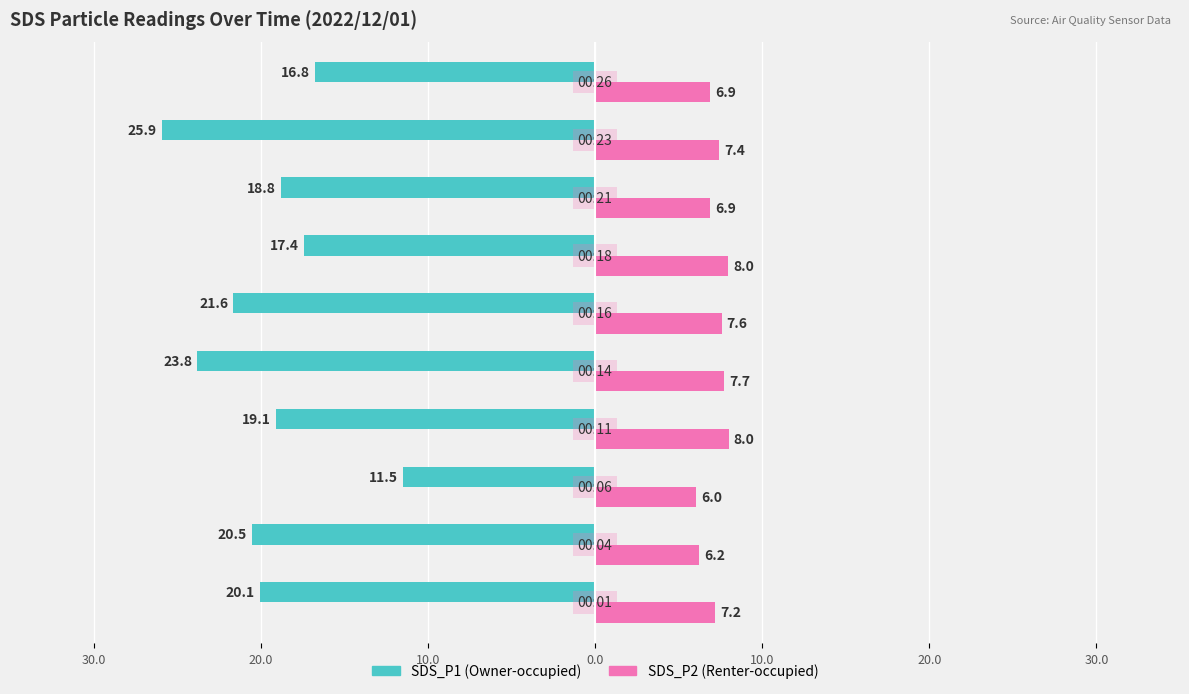

What are all the series names shown in the legend?

SDS_P1 (Owner-occupied), SDS_P2 (Renter-occupied)